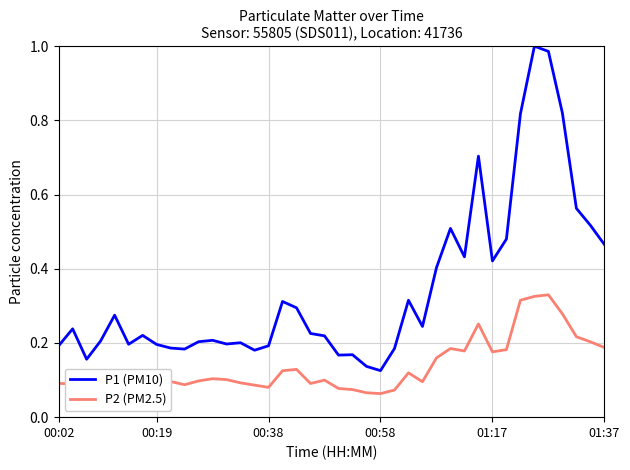

What is the difference between the maximum and minimum values in the P1 (PM10) series?

0.9